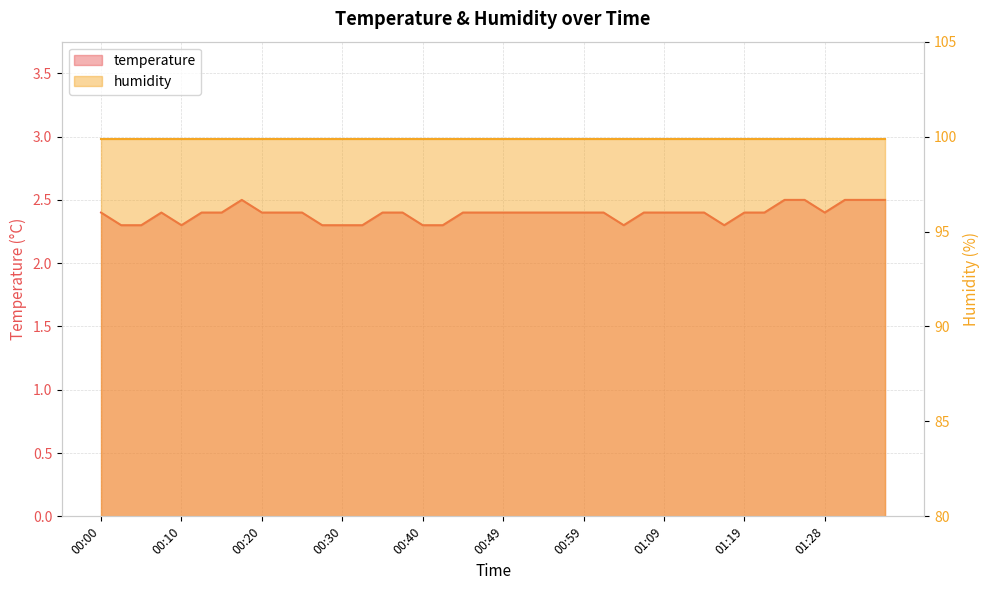

Reading right to left, extract all data points from this chart.

01:36=2.5	01:33=2.5	01:31=2.5	01:28=2.4	01:26=2.5	01:24=2.5	01:21=2.4	01:19=2.4	01:16=2.3	01:14=2.4	01:11=2.4	01:09=2.4	01:07=2.4	01:04=2.3	01:02=2.4	00:59=2.4	00:57=2.4	00:54=2.4	00:52=2.4	00:49=2.4	00:47=2.4	00:44=2.4	00:42=2.3	00:40=2.3	00:37=2.4	00:35=2.4	00:32=2.3	00:30=2.3	00:27=2.3	00:25=2.4	00:22=2.4	00:20=2.4	00:18=2.5	00:15=2.4	00:13=2.4	00:10=2.3	00:08=2.4	00:05=2.3	00:03=2.3	00:00=2.4